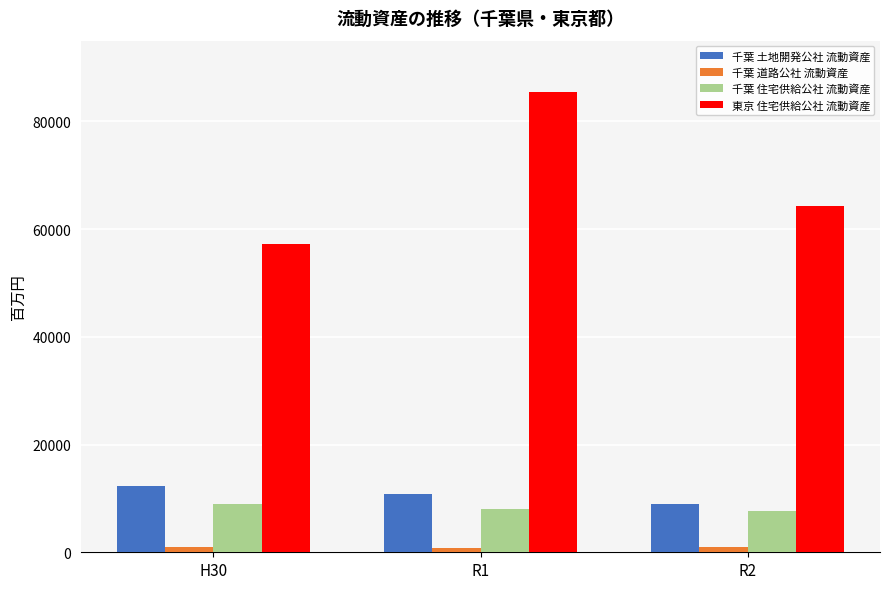

What is the sum of all 東京 住宅供給公社 流動資産 values?

207030